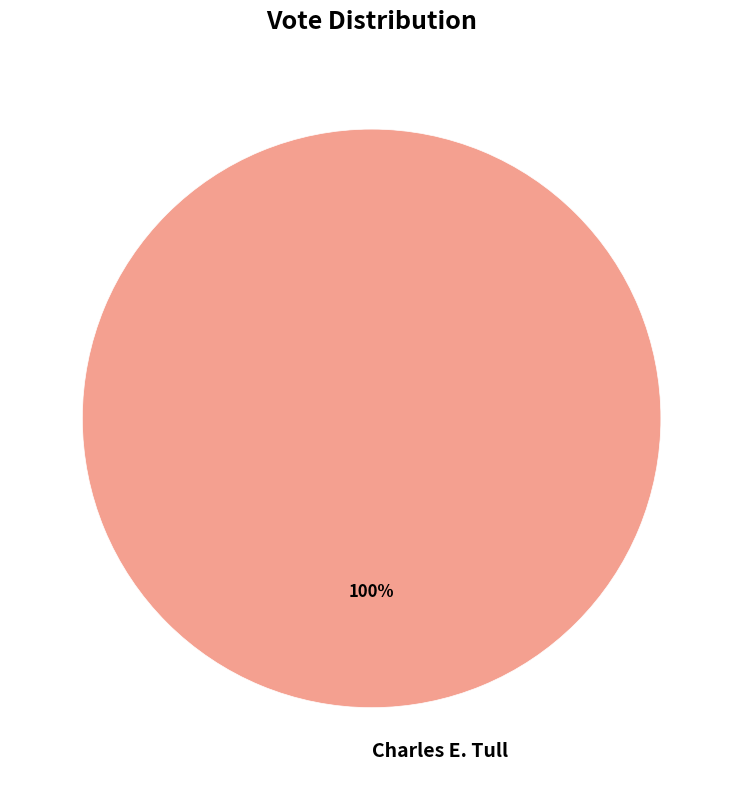

Rank the categories by value from highest to lowest.

Charles E. Tull